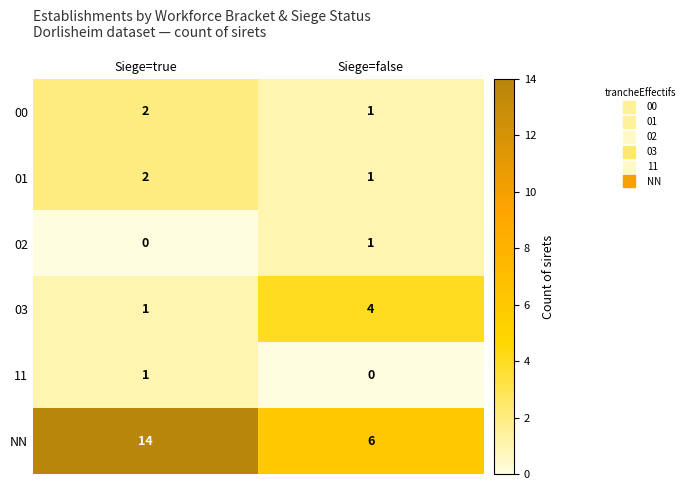

What is the sum of the 00 values at Siege=false and Siege=true?

3